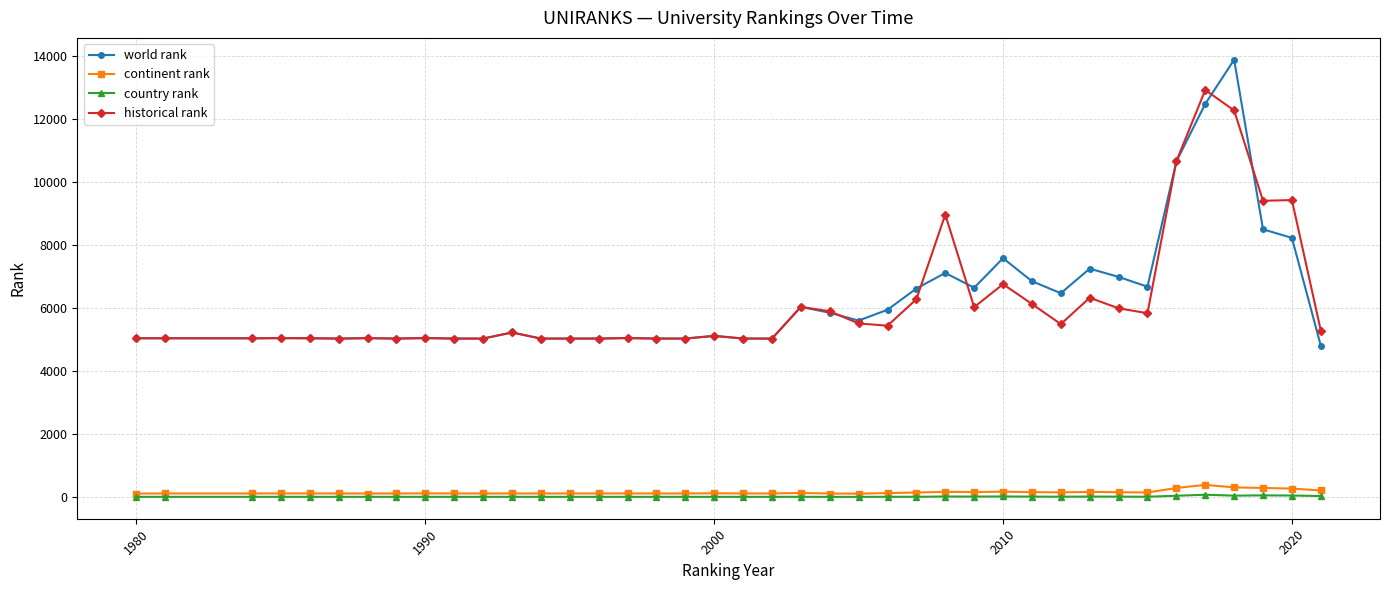

True or false: world rank has more than 1 interior local peaks.

True